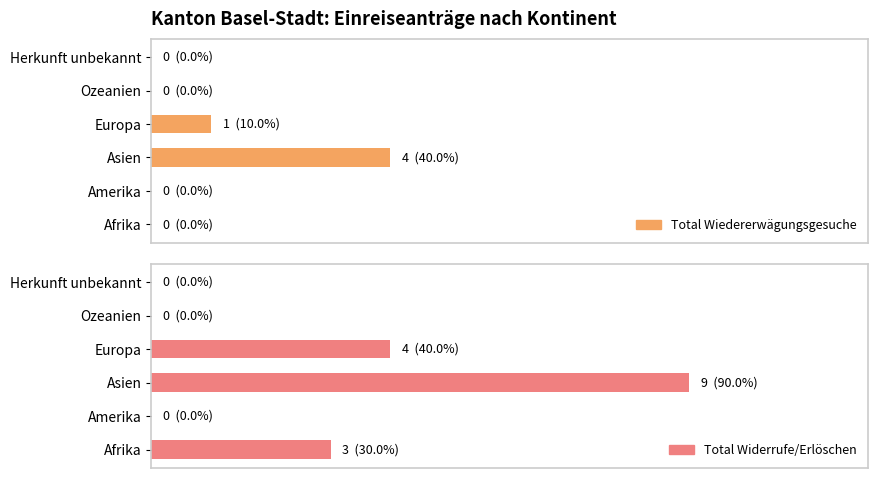

The value of Total Widerrufe/Erlöschen at Herkunft unbekannt is -6. True or false?

False